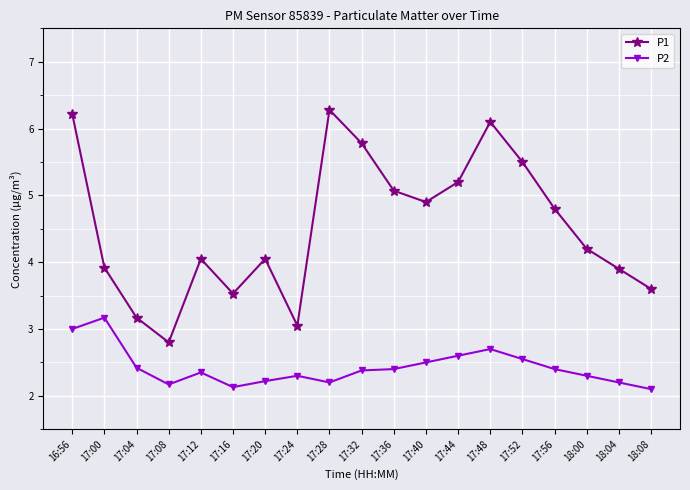

At which category is the sum across all series the highest?

16:56